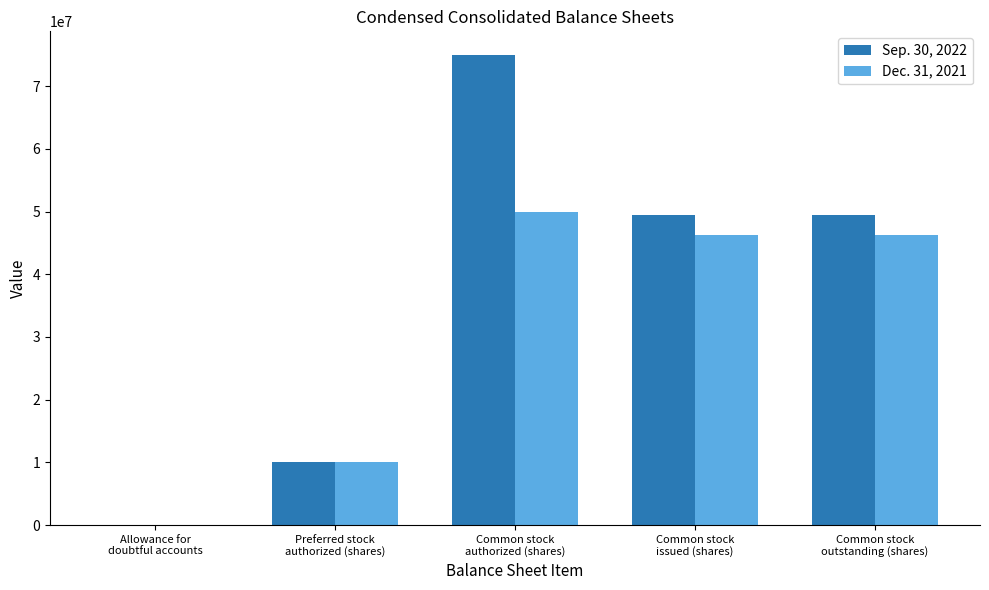

How many distinct data groups are displayed?

2